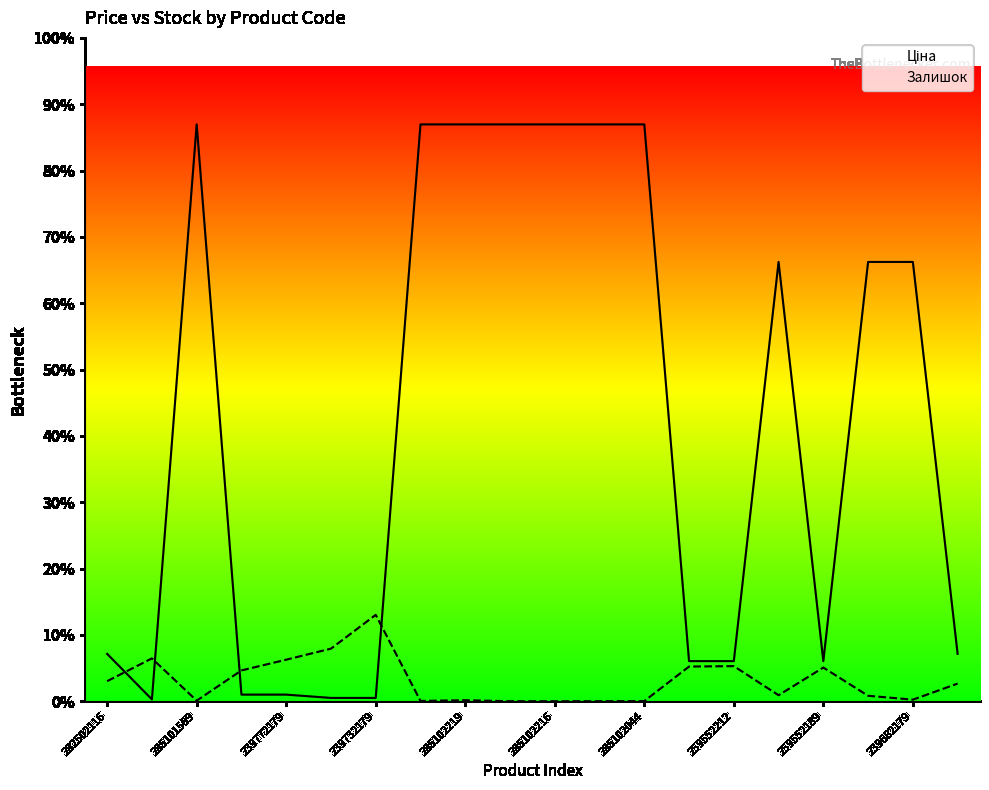

True or false: Ціна has more than 1 points higher than both neighbors.

True